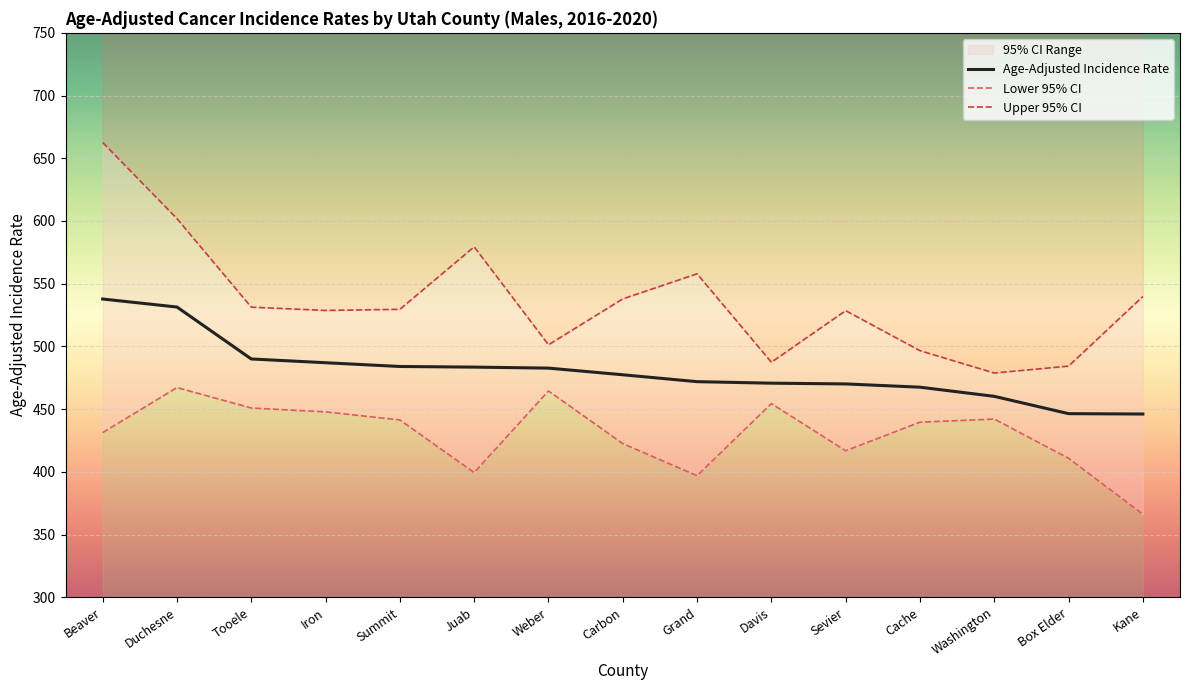

What is the sum of the Age-Adjusted Incidence Rate values at Box Elder and Juab?

929.9